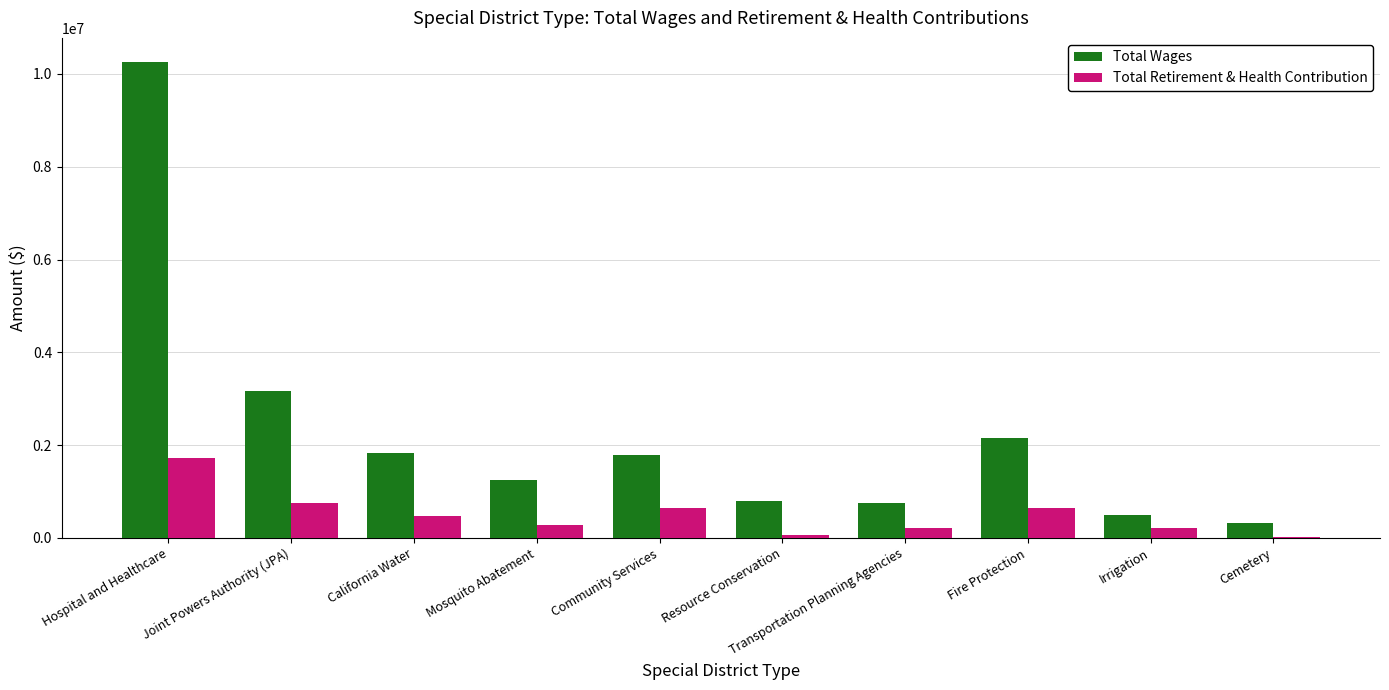

What is the highest value of the Total Retirement & Health Contribution series?

1722077